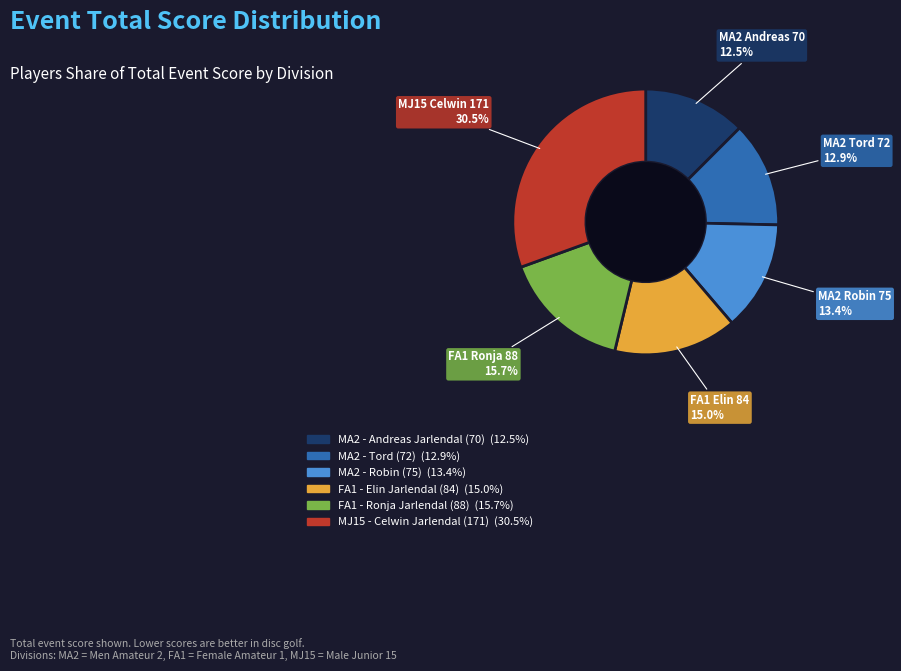

To the nearest percent, what portion does FA1 - Elin Jarlendal (84) represent?

15%